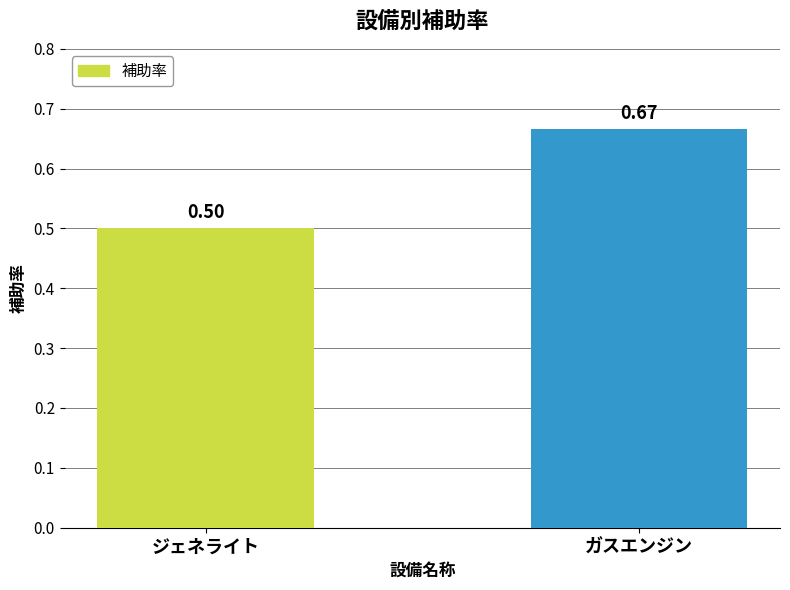

What is the difference between the maximum and minimum values?

0.2